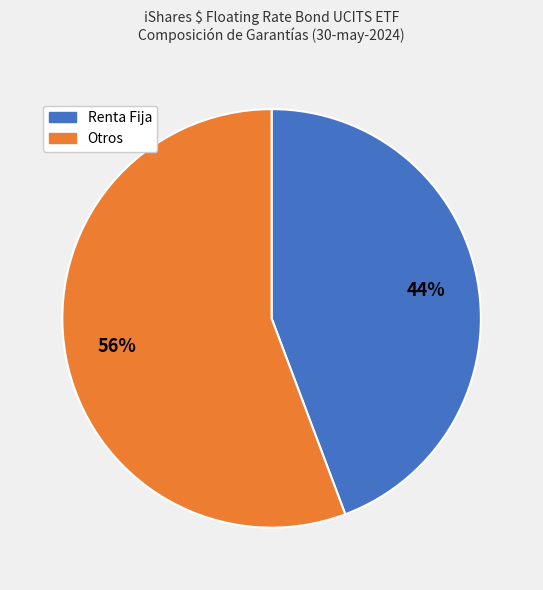

To the nearest percent, what is the average slice percentage?

50%